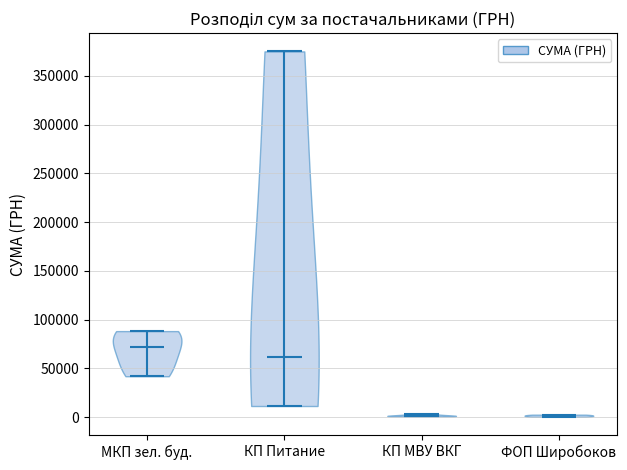

Reading left to right, read every violin against the y-axis: where its median line is, and the lowest and highest points it reaches. The values are not printed on the chart, so give them approximately, as read against the axis.

МКП зел. буд.: median line 70000, lowest point 40000, highest point 90000
КП Питание: median line 60000, lowest point 10000, highest point 375000
КП МВУ ВКГ: median line 0, lowest point 0, highest point 5000
ФОП Широбоков: median line 0, lowest point 0, highest point 5000